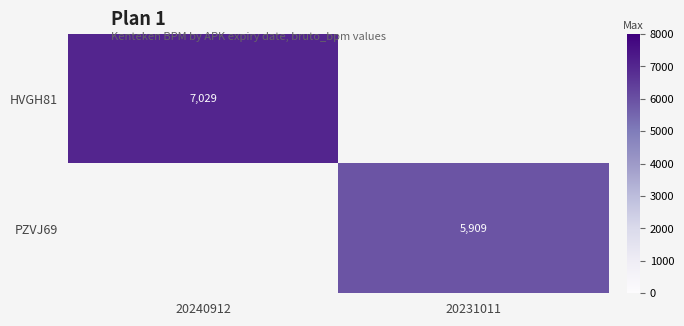

Is it true that HVGH81 equals 2019 at 20240912?

False